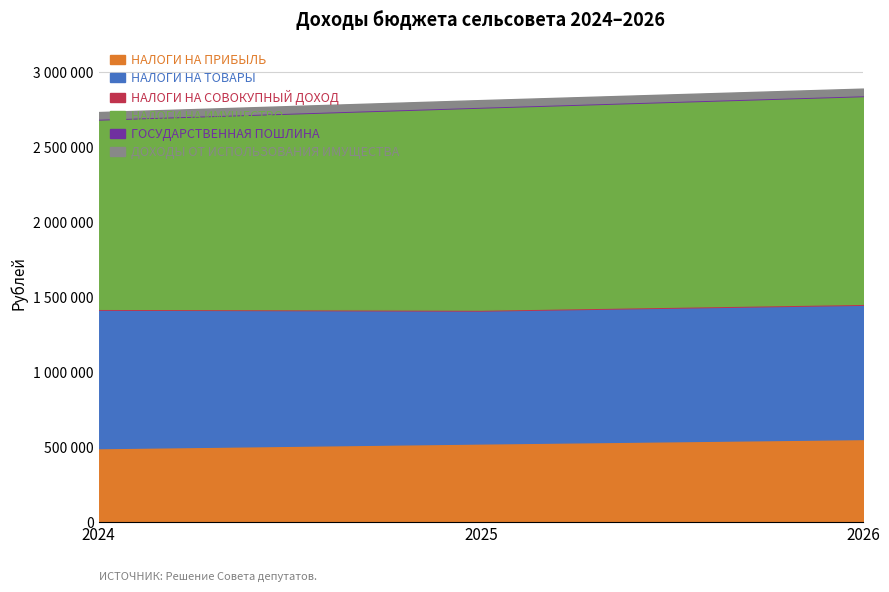

How many intersections are there between 2024 and 2025?

2